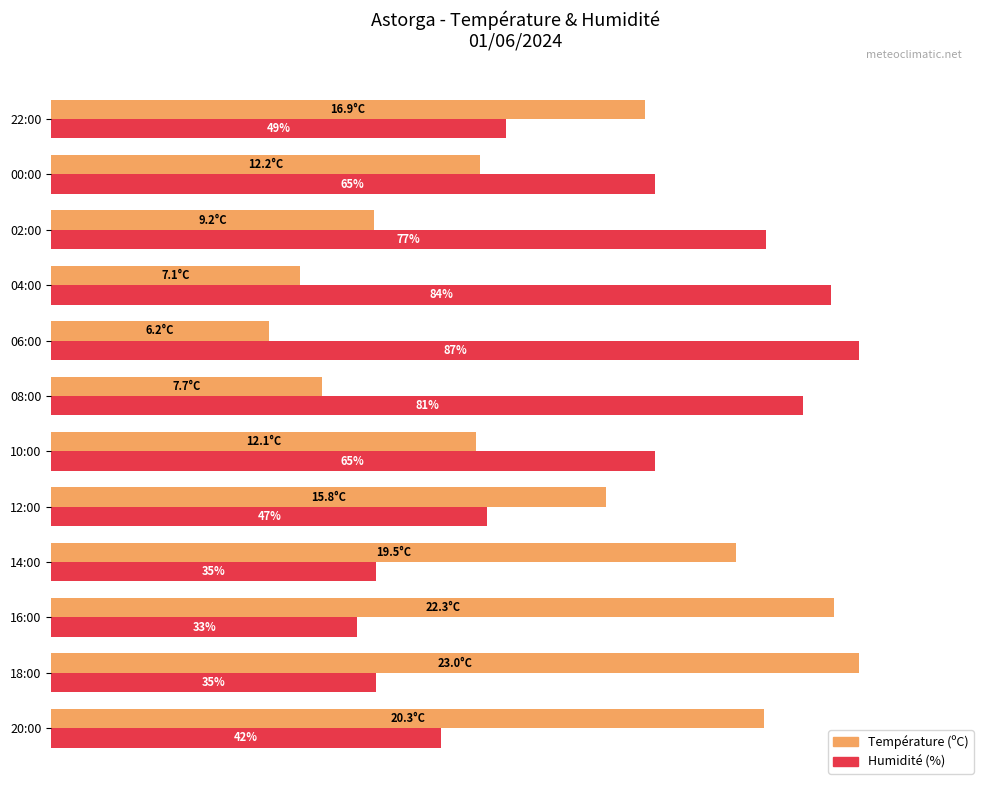

What are all the series names shown in the legend?

Température (ºC), Humidité (%)